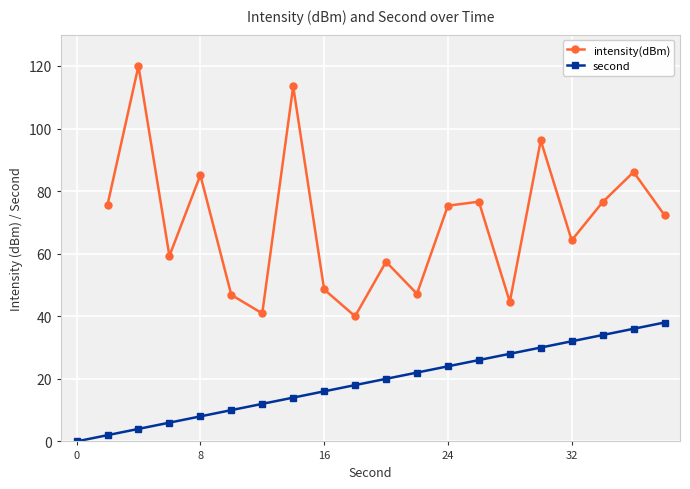

True or false: intensity(dBm) and second cross at least once.

False